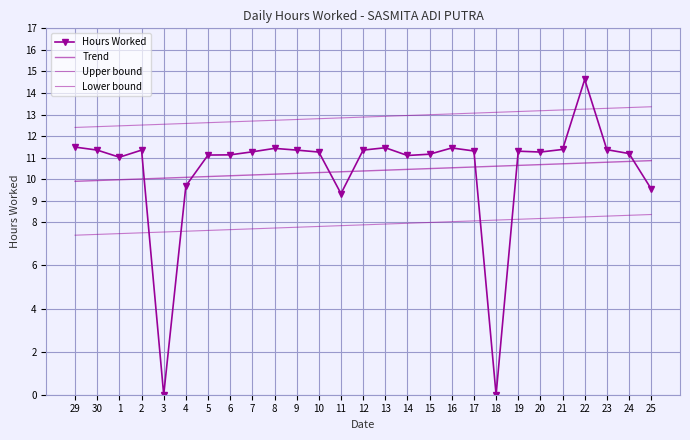

What is the average value of the Hours Worked series?

10.4